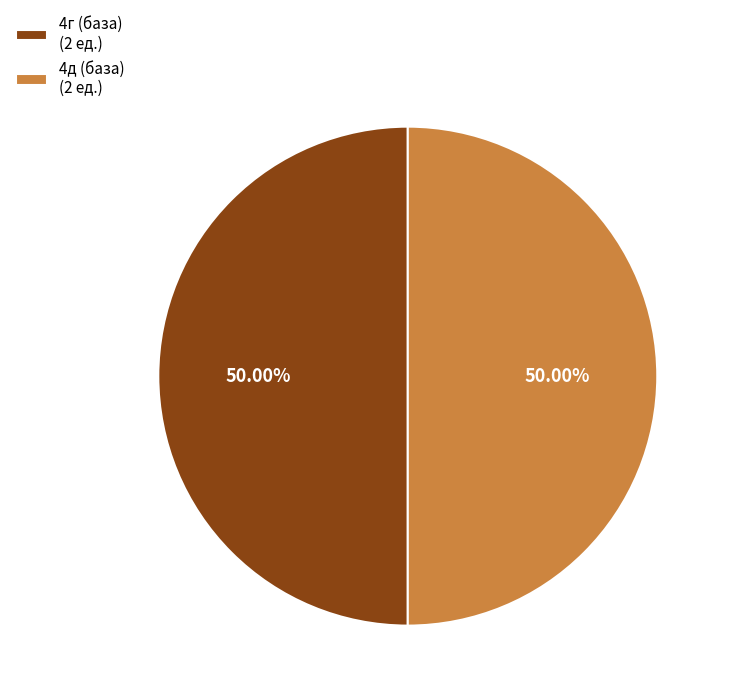

How many segments does this pie chart have?

2